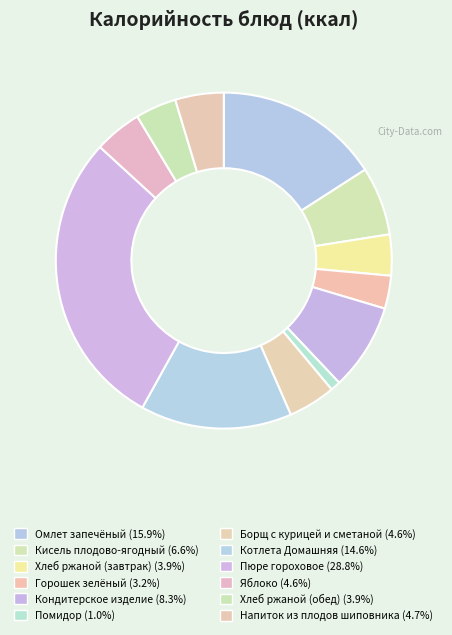

Rank the categories by value from lowest to highest.

Помидор, Горошек зелёный, Хлеб ржаной (завтрак), Хлеб ржаной (обед), Борщ с курицей и сметаной, Яблоко, Напиток из плодов шиповника, Кисель плодово-ягодный, Кондитерское изделие, Котлета Домашняя, Омлет запечёный, Пюре гороховое